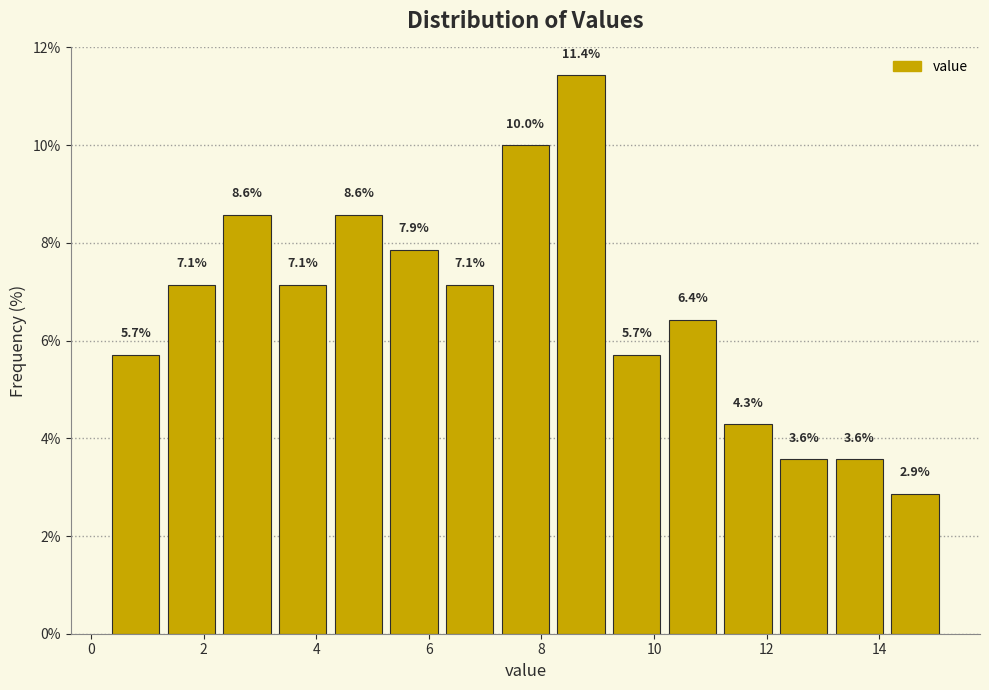

Over which range of the x-axis is the bar tallest?

8.2 to 9.2